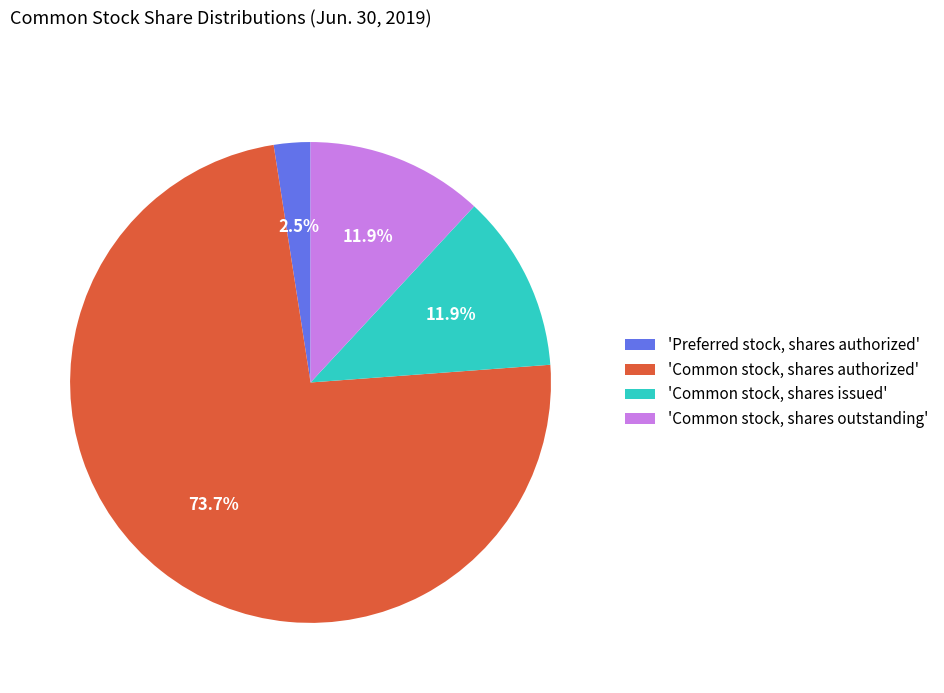

What is the smallest slice in the pie chart?

'Preferred stock, shares authorized'